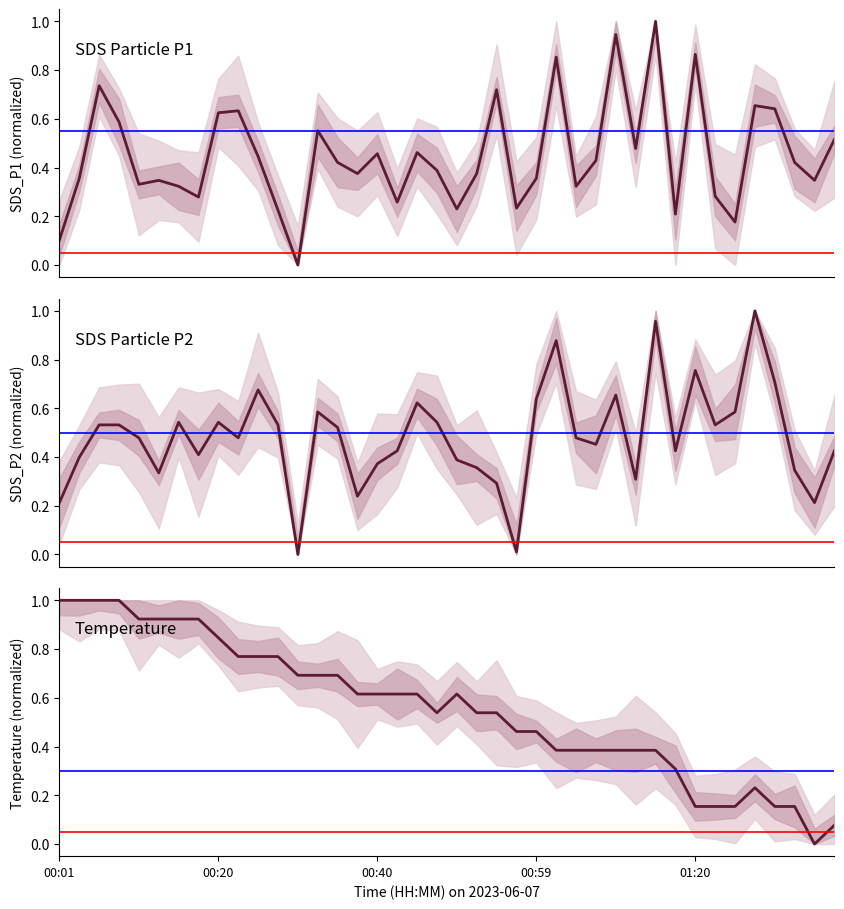

Reading right to left, extract all data points from this chart.

SDS_P1: 0.5	0.3	0.4	0.6	0.7	0.2	0.3	0.9	0.2	1.0	0.5	0.9	0.4	0.3	0.9	0.4	0.2	0.7	0.4	0.2	0.4	0.5	0.3	0.5	0.4	0.4	0.6	0.0	0.2	0.4	0.6	0.6	0.3	0.3	0.3	0.3	0.6	0.7	0.4	0.1
SDS_P2: 0.4	0.2	0.3	0.7	1.0	0.6	0.5	0.8	0.4	1.0	0.3	0.7	0.5	0.5	0.9	0.6	0.0	0.3	0.4	0.4	0.5	0.6	0.4	0.4	0.2	0.5	0.6	0.0	0.5	0.7	0.5	0.5	0.4	0.5	0.3	0.5	0.5	0.5	0.4	0.2
Temperature: 0.1	0.0	0.2	0.2	0.2	0.2	0.2	0.2	0.3	0.4	0.4	0.4	0.4	0.4	0.4	0.5	0.5	0.5	0.5	0.6	0.5	0.6	0.6	0.6	0.6	0.7	0.7	0.7	0.8	0.8	0.8	0.8	0.9	0.9	0.9	0.9	1.0	1.0	1.0	1.0